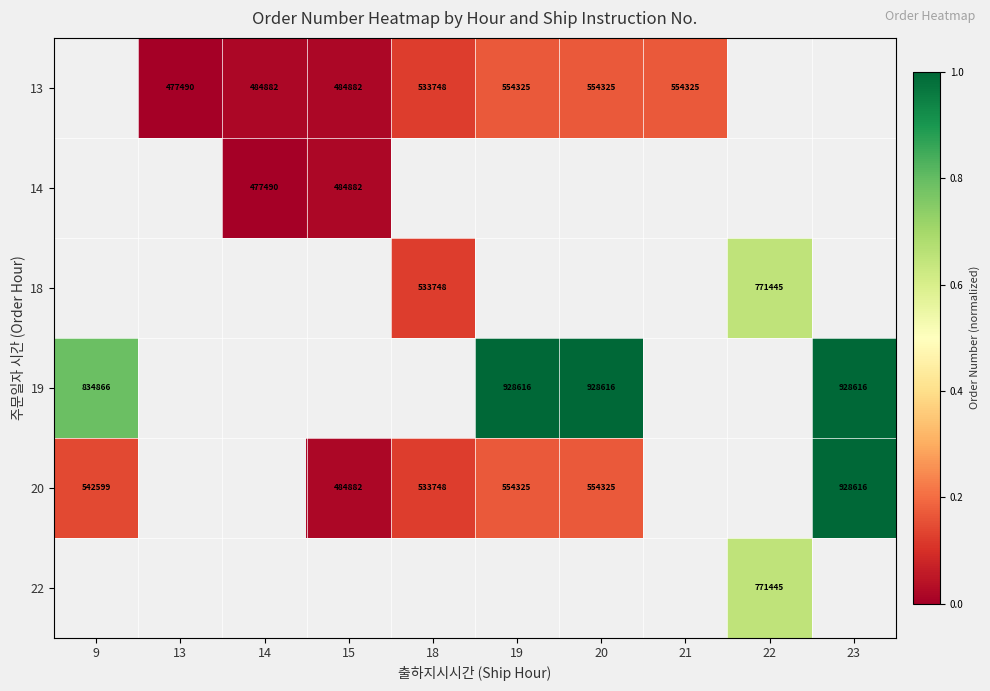

Which label corresponds to the largest value in the chart?

19